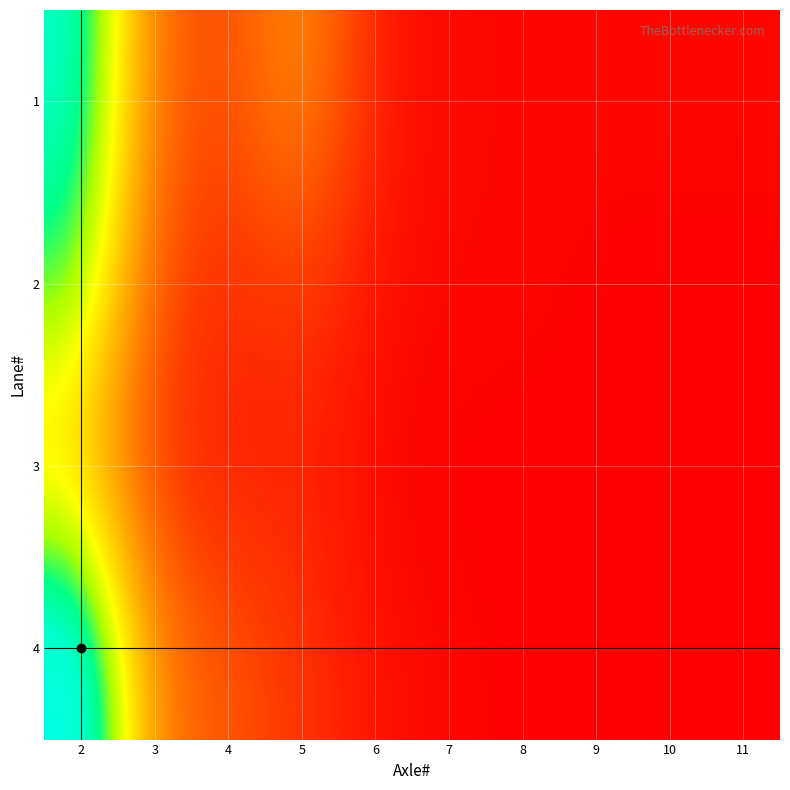

Which series has the widest spread of values?

4